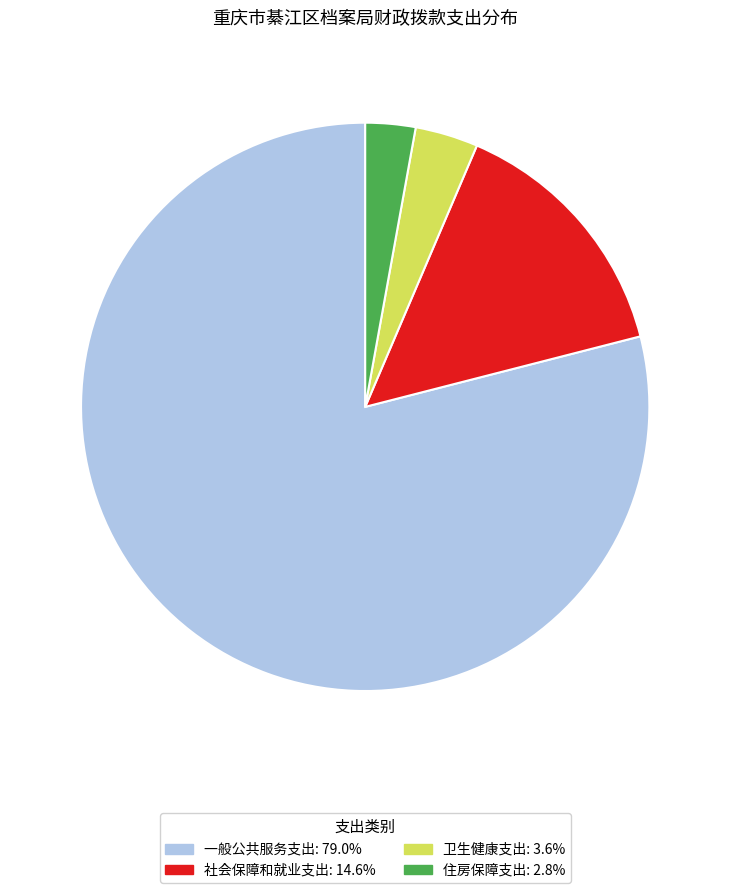

True or false: 一般公共服务支出 accounts for 79% of the total.

True